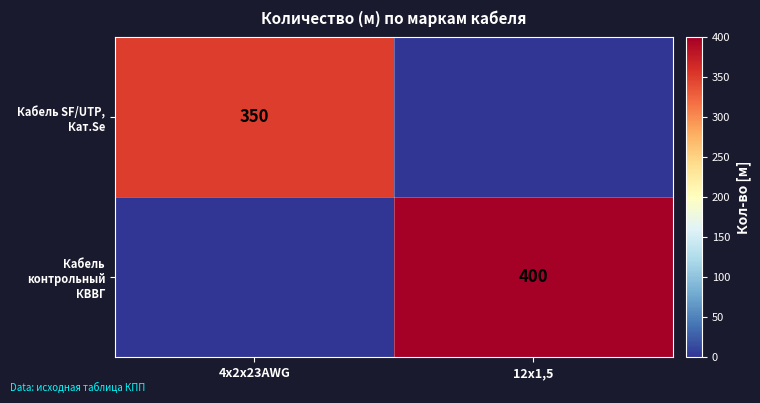

True or false: Кабель контрольный КВВГ has a value of 128 at 12х1,5.

False